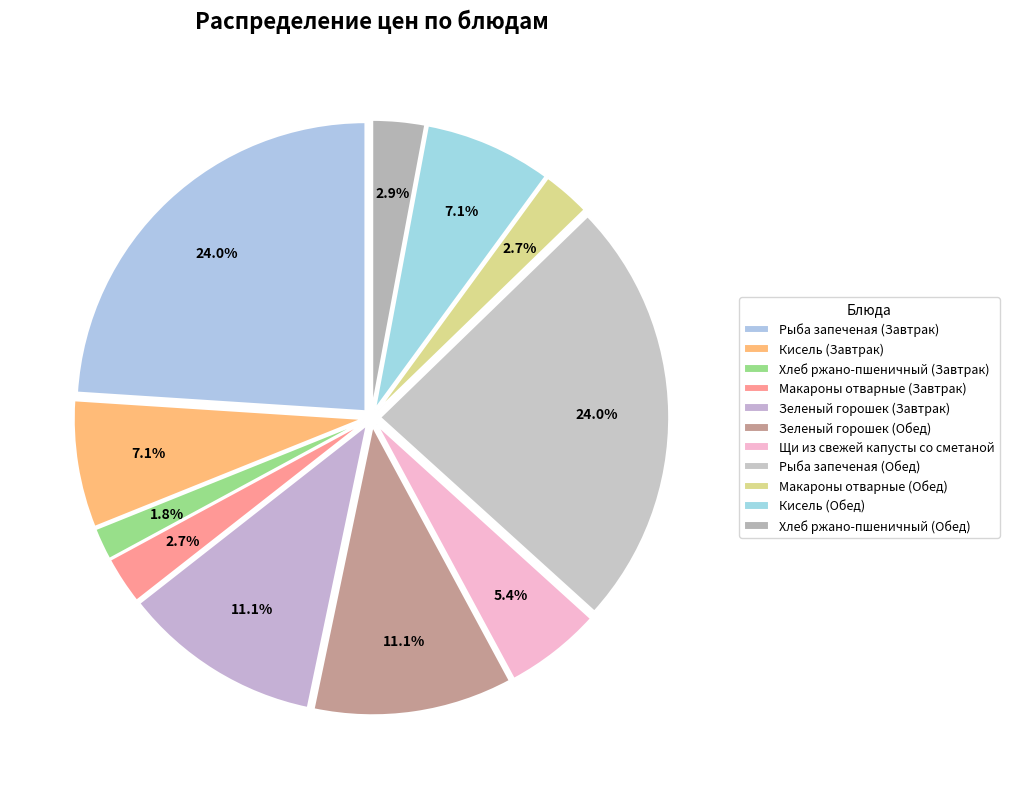

To the nearest percent, what is the combined percentage of Рыба запеченая (Обед) and Рыба запеченая (Завтрак)?

48%